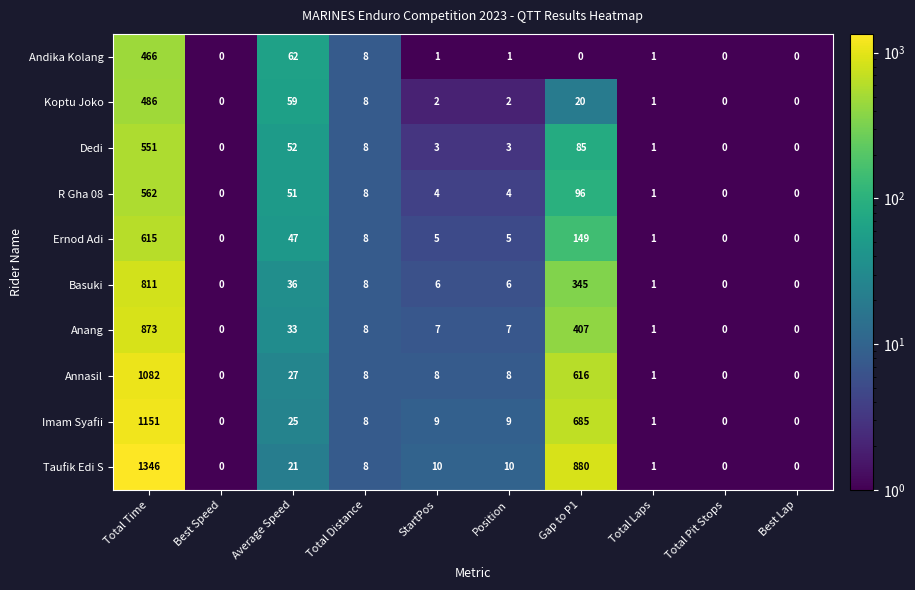

Which series changed the most between Total Distance and StartPos?

Andika Kolang